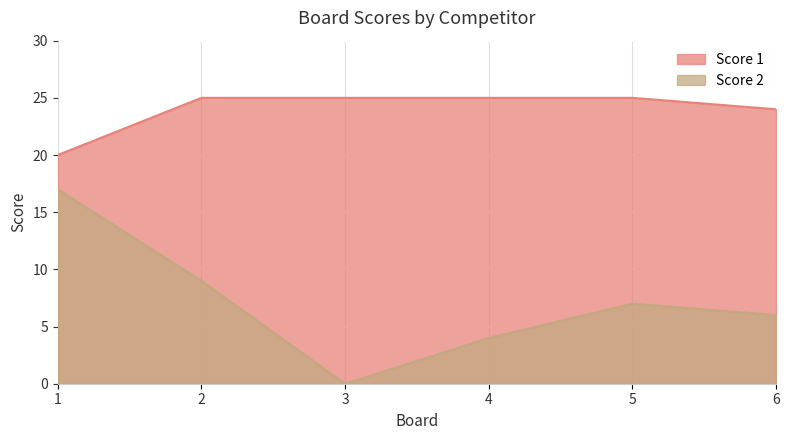

At which category is the sum across all series the highest?

1